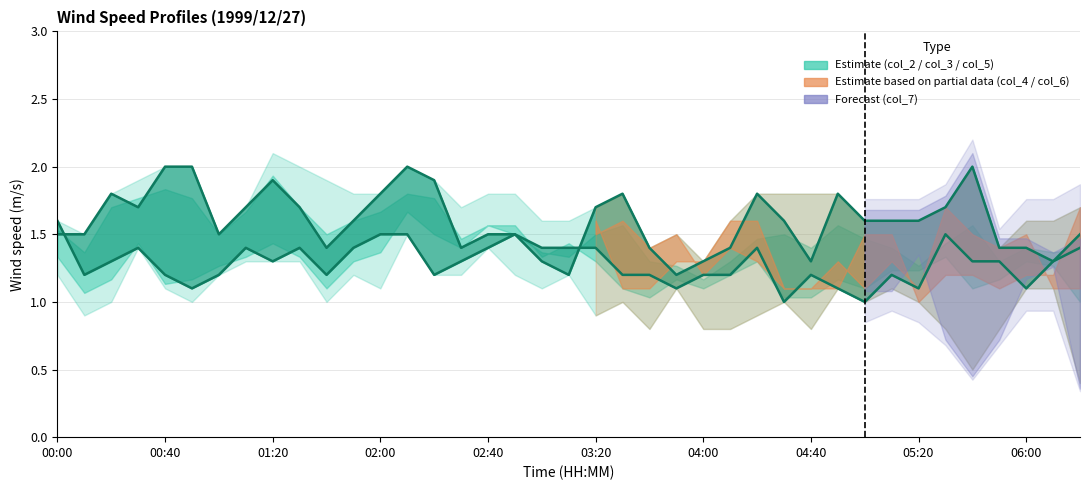

Which category has the highest value in the col_5 line series?

00:00